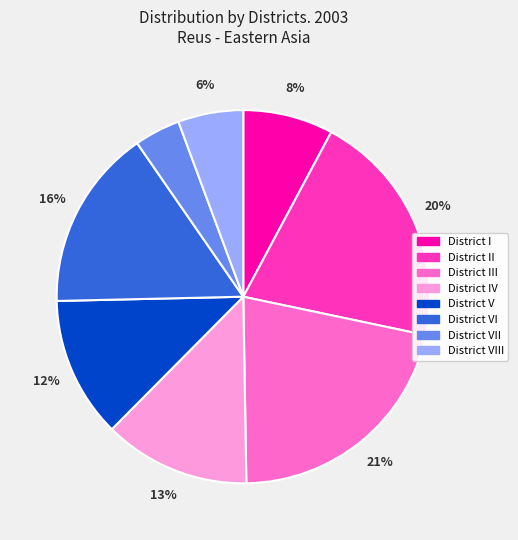

Between District I and District III, which is larger?

District III